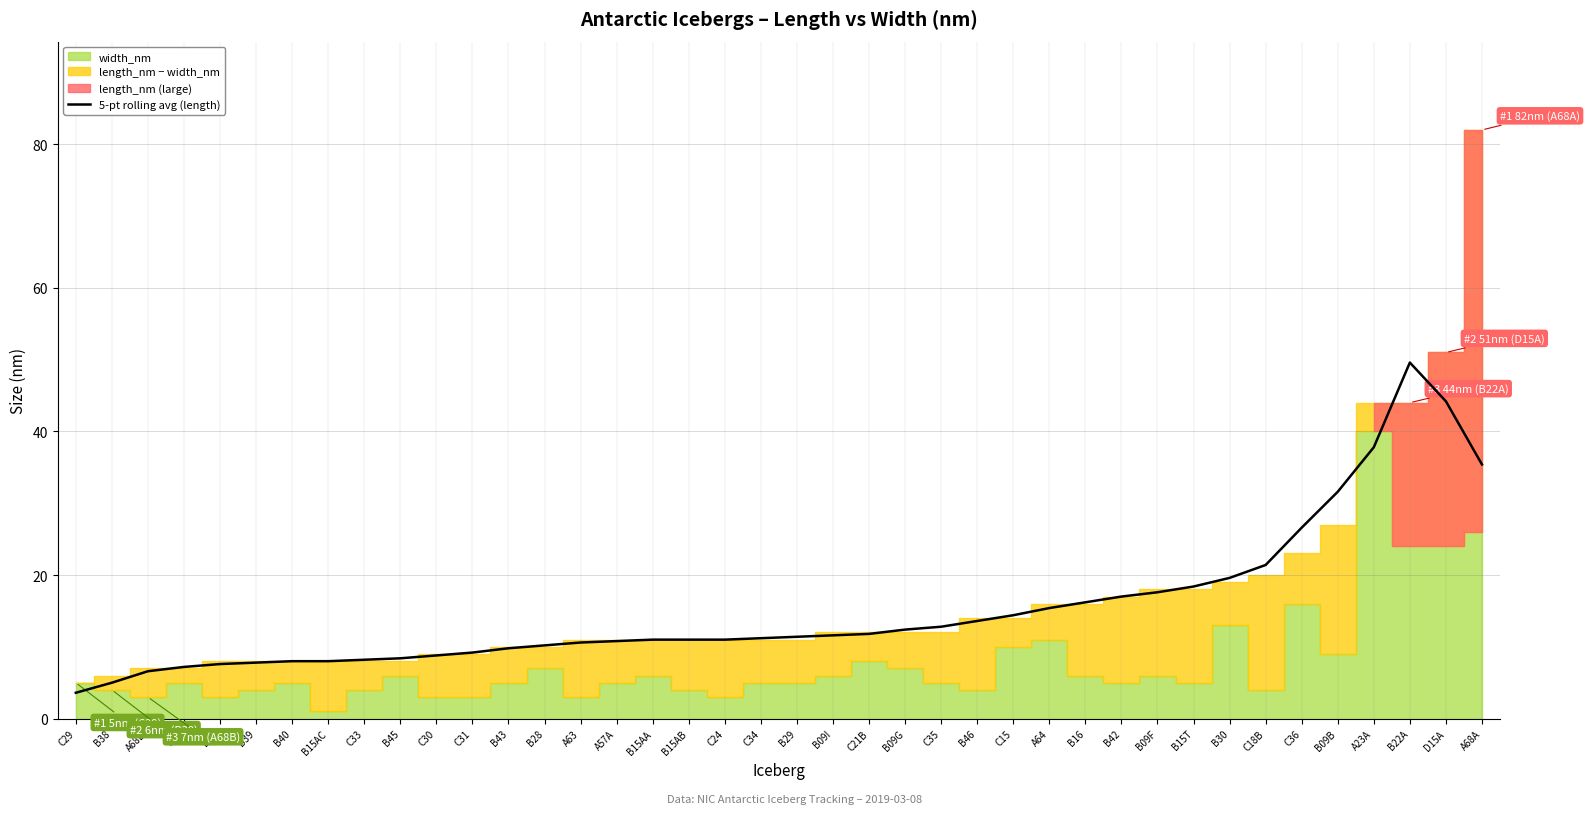

Which label corresponds to the smallest value in the chart?

C29